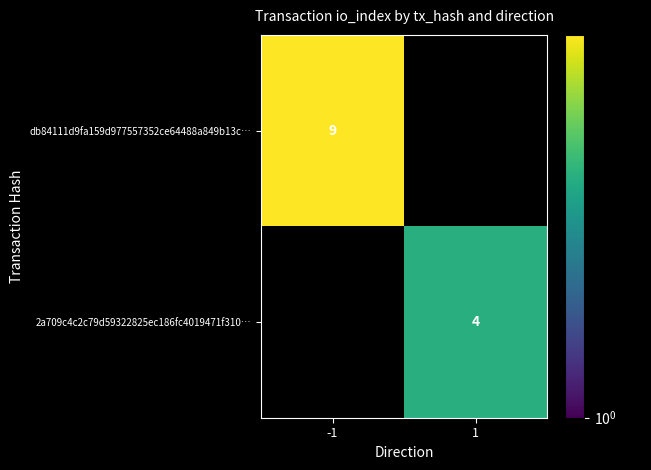

True or false: 2a709c4c2c79d59322825ec186fc4019471f310… has a value of 4 at 1.

True